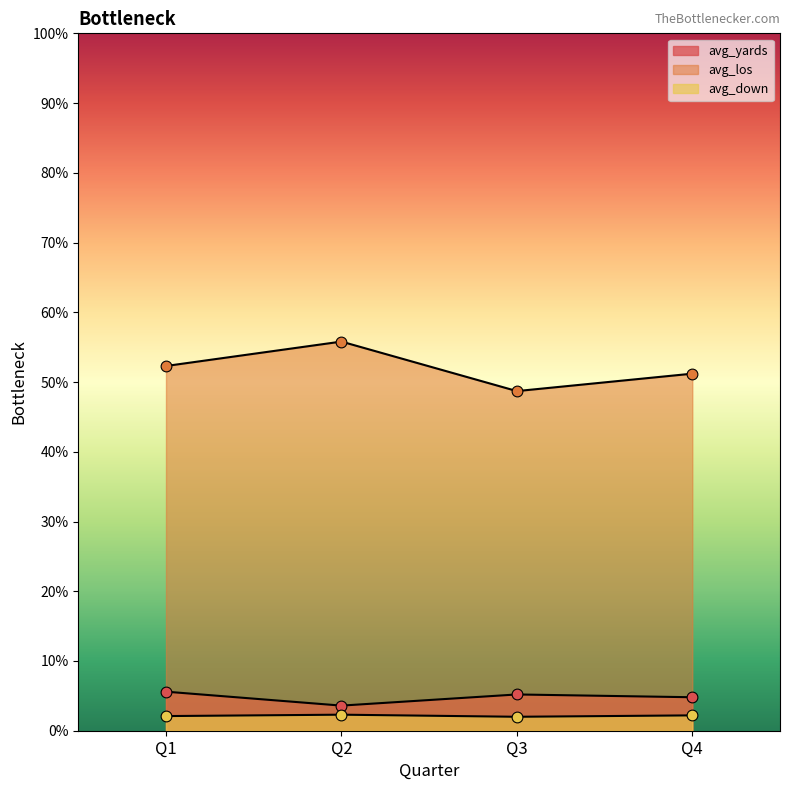

How many lines are shown in the chart?

3